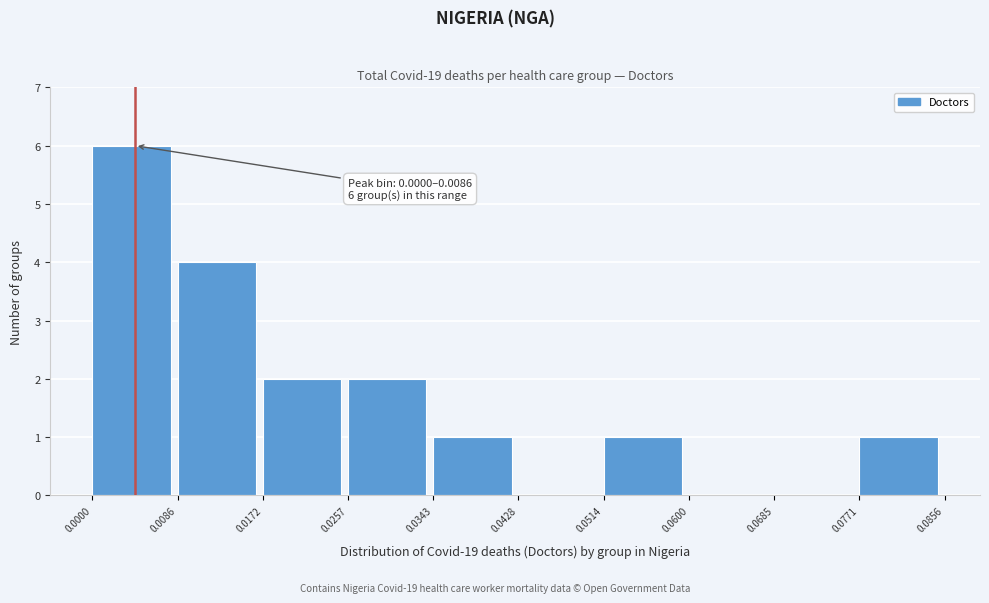

Which range on the x-axis has the tallest bar?

0.0000 to 0.0086